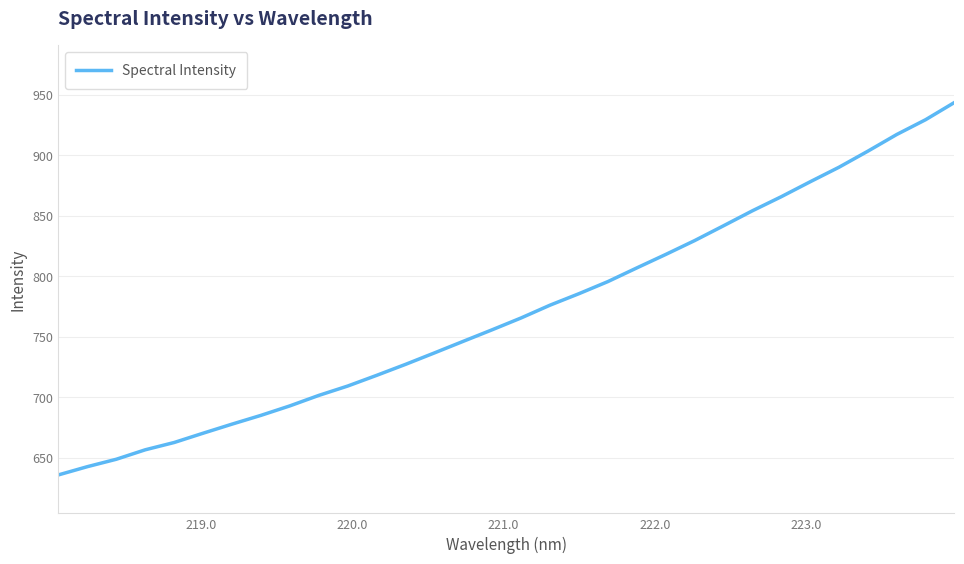

What is the smallest value displayed?

635.8